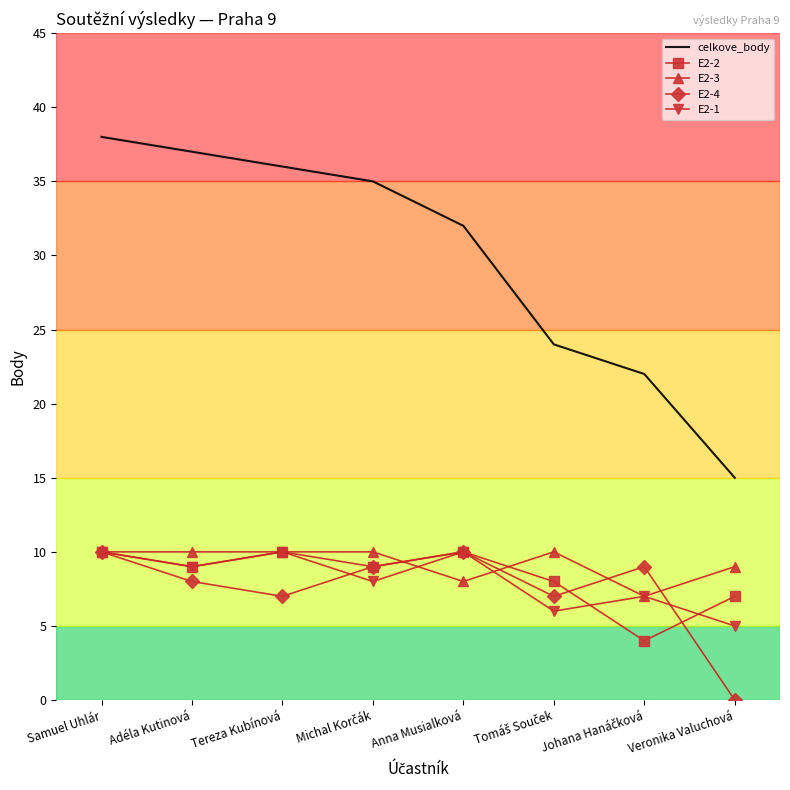

True or false: celkove_body and E2-3 intersect in this chart.

False